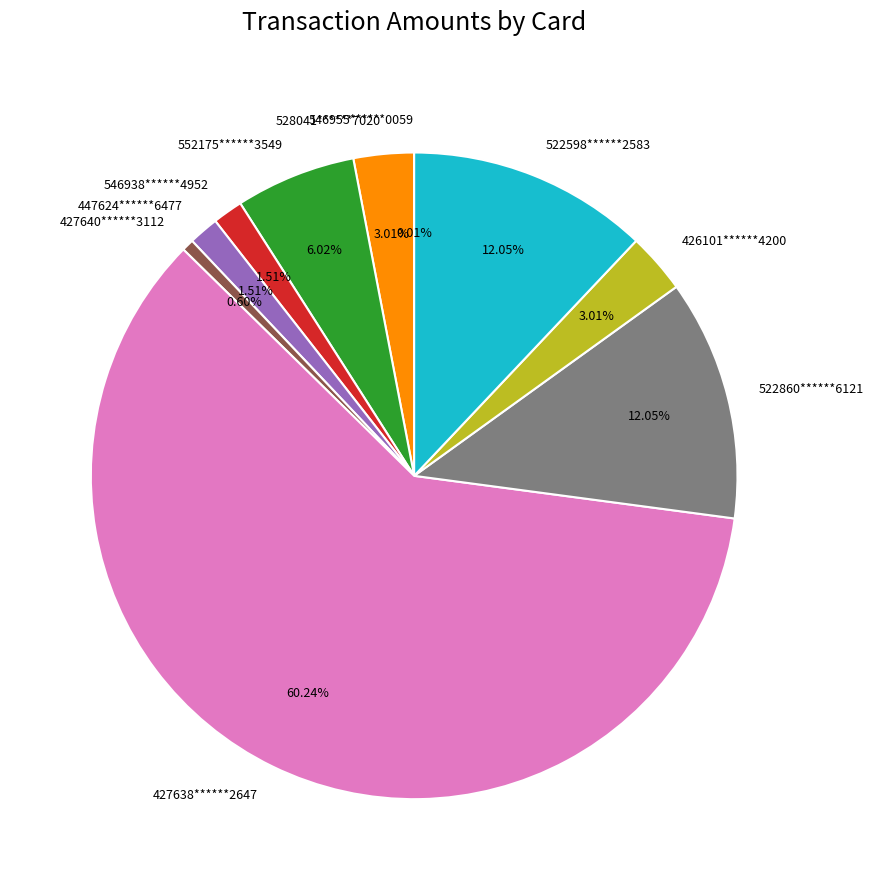

Do 546938******4952 and 447624******6477 together represent more than half of the pie?

No